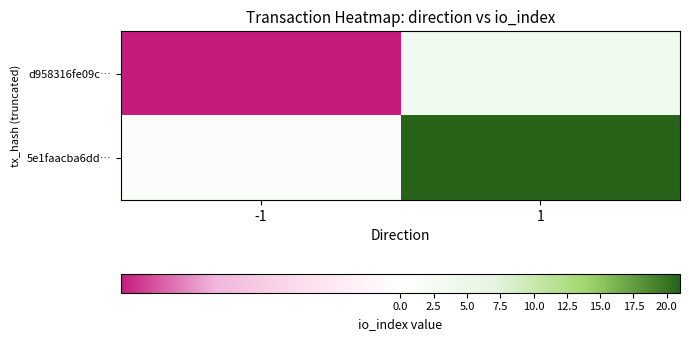

Which has a higher value, 1 or -1?

1